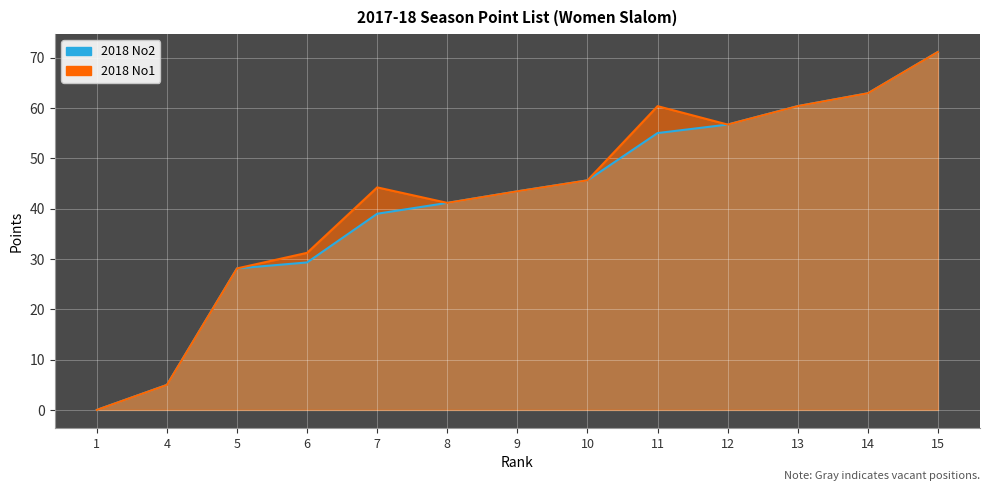

Is the value of 2018 No2 at 6 greater than the value of 2018 No1 at 9?

No